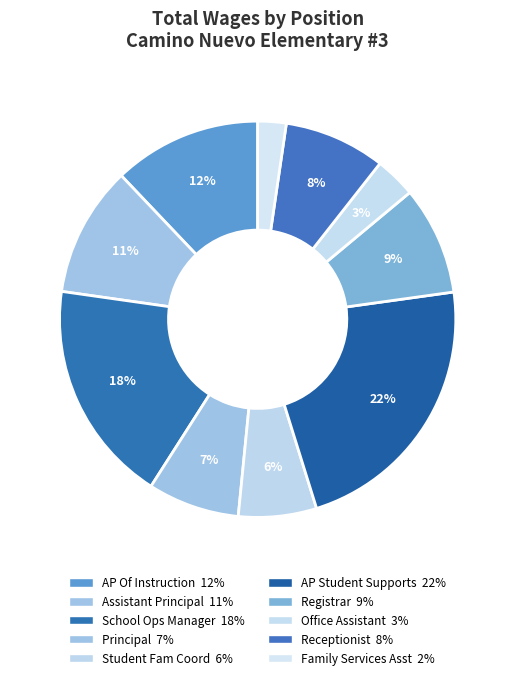

How many segments does this pie chart have?

10